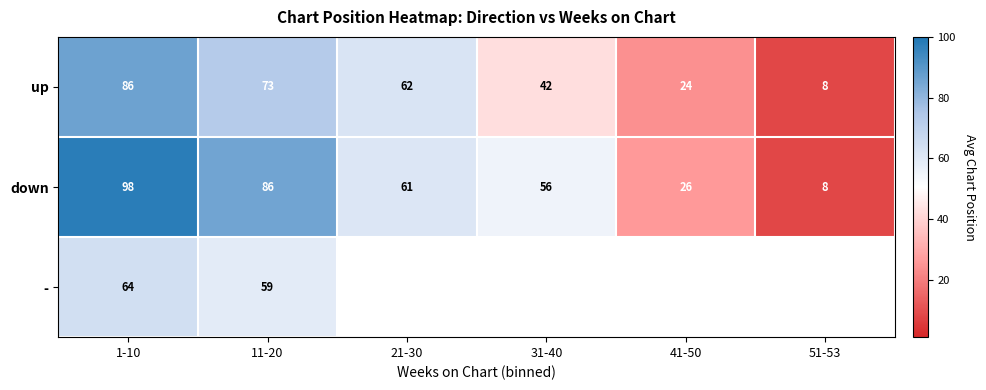

How many data points does each series have?

6